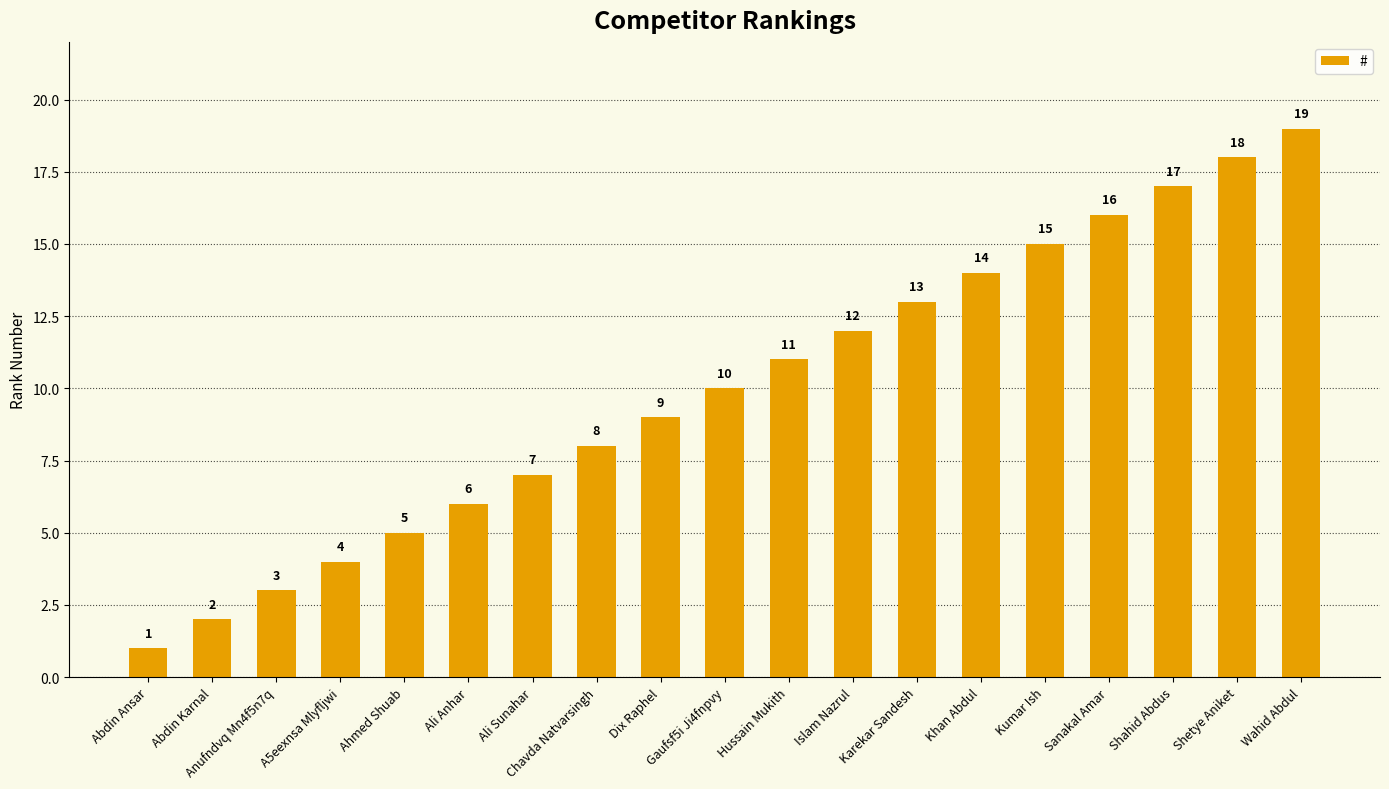

What is the average value?

10